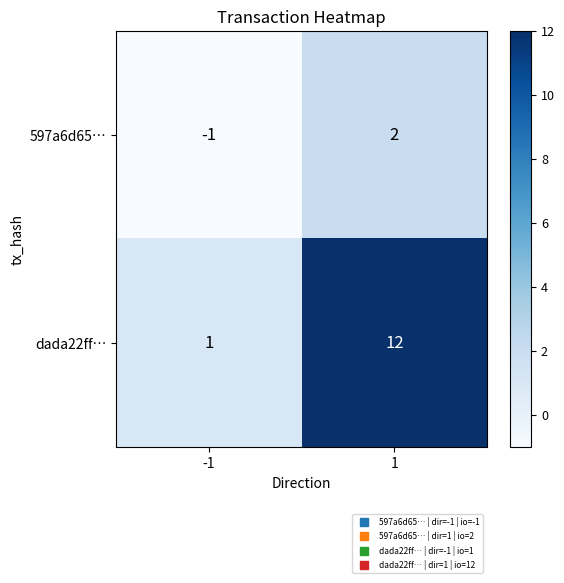

Which label corresponds to the smallest value in the chart?

-1